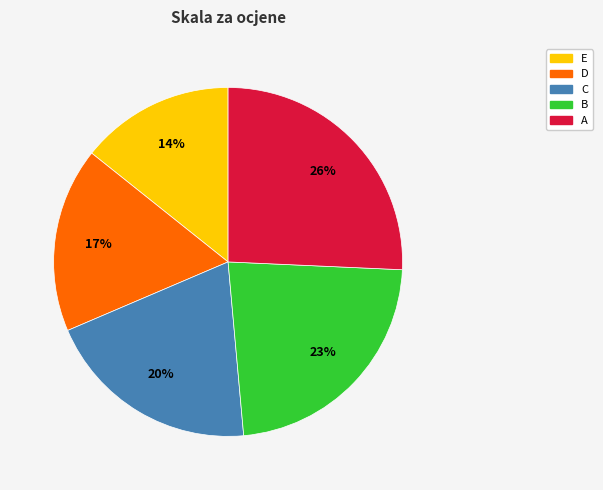

Rank the categories by value from lowest to highest.

E, D, C, B, A